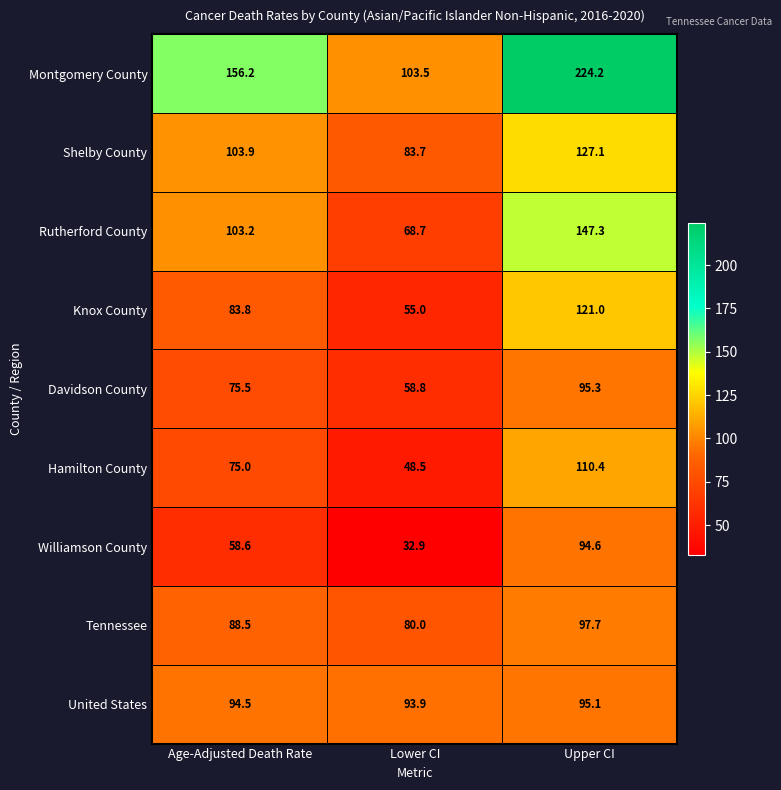

Which category has the lowest value across all series?

Lower CI